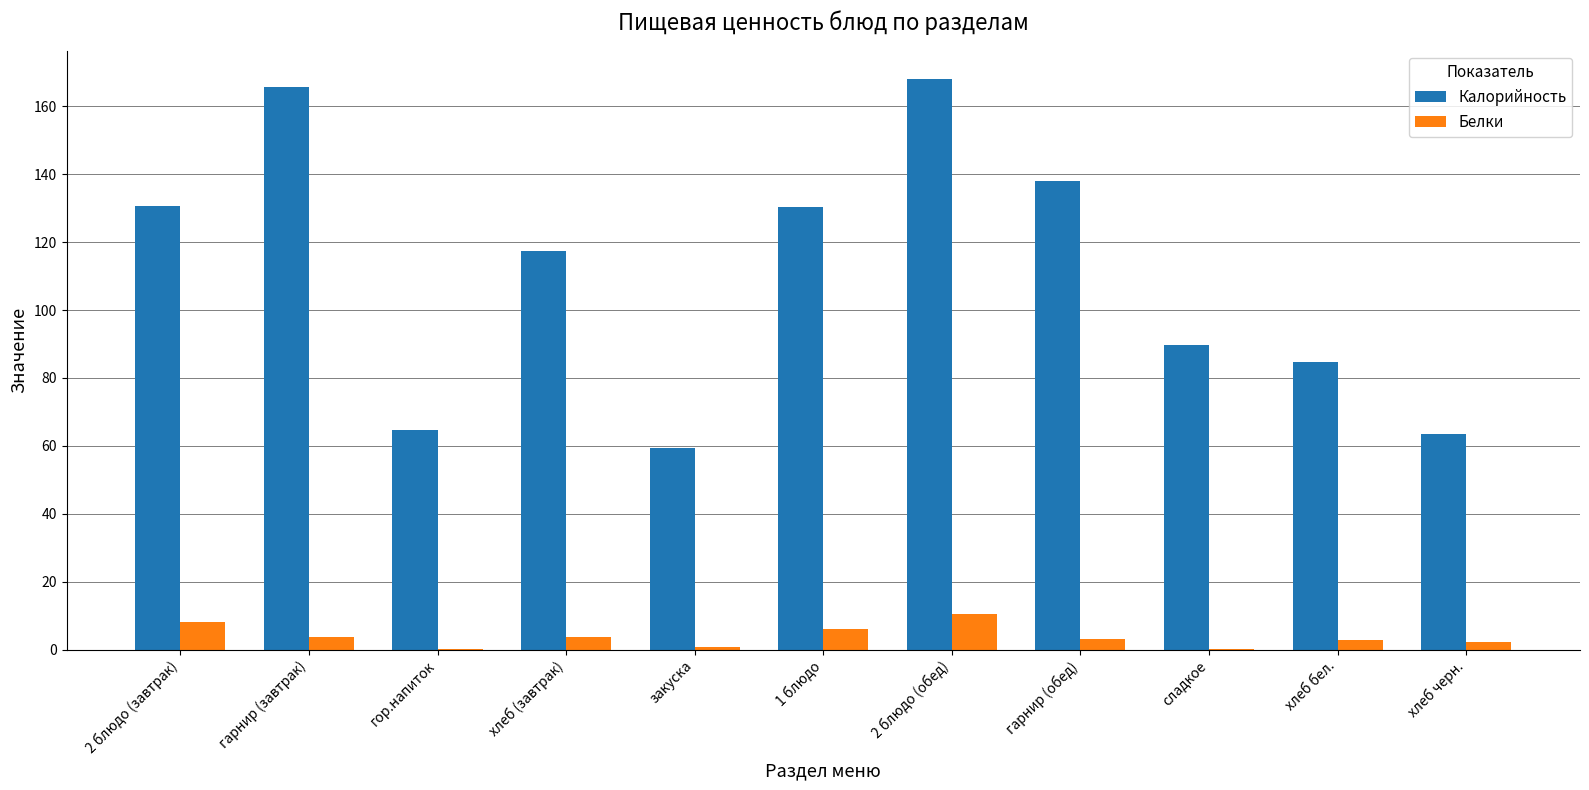

At which category is the sum across all series the highest?

2 блюдо (обед)